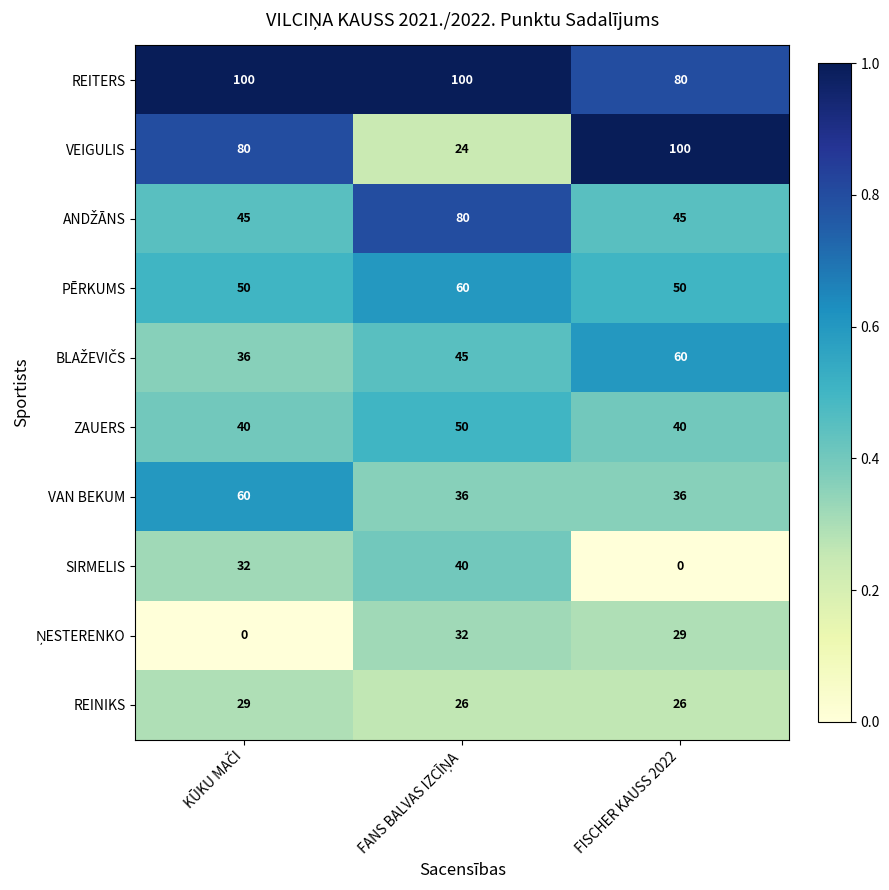

What is the maximum value shown in the chart?

100